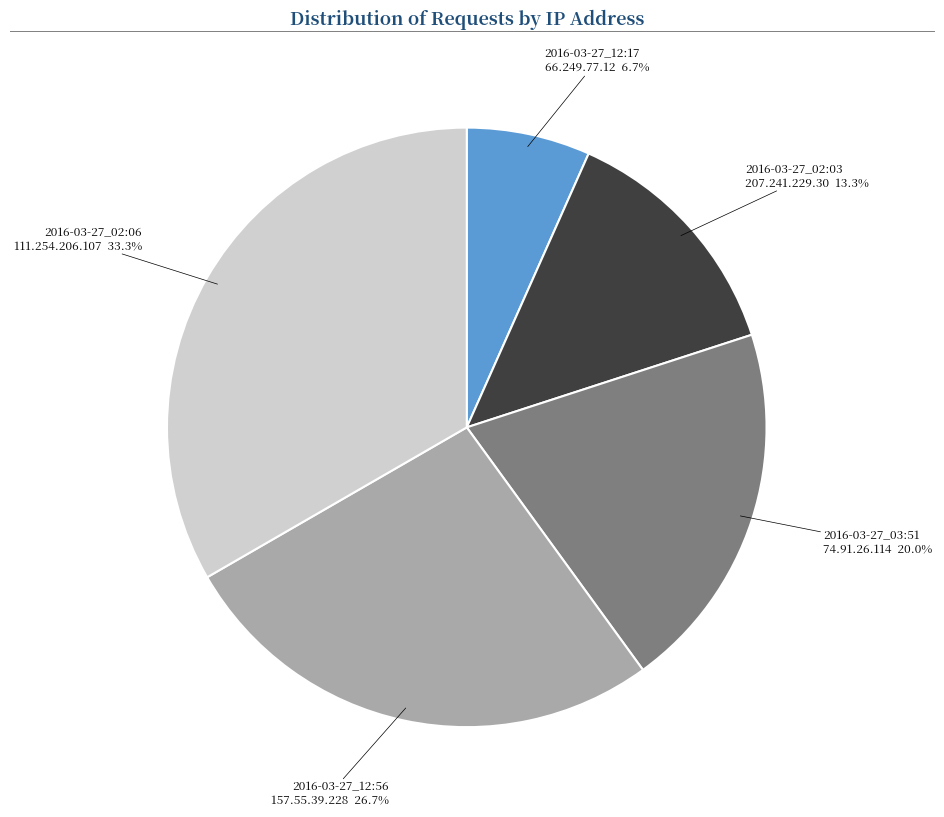

Is there any slice that represents more than half of the pie?

No